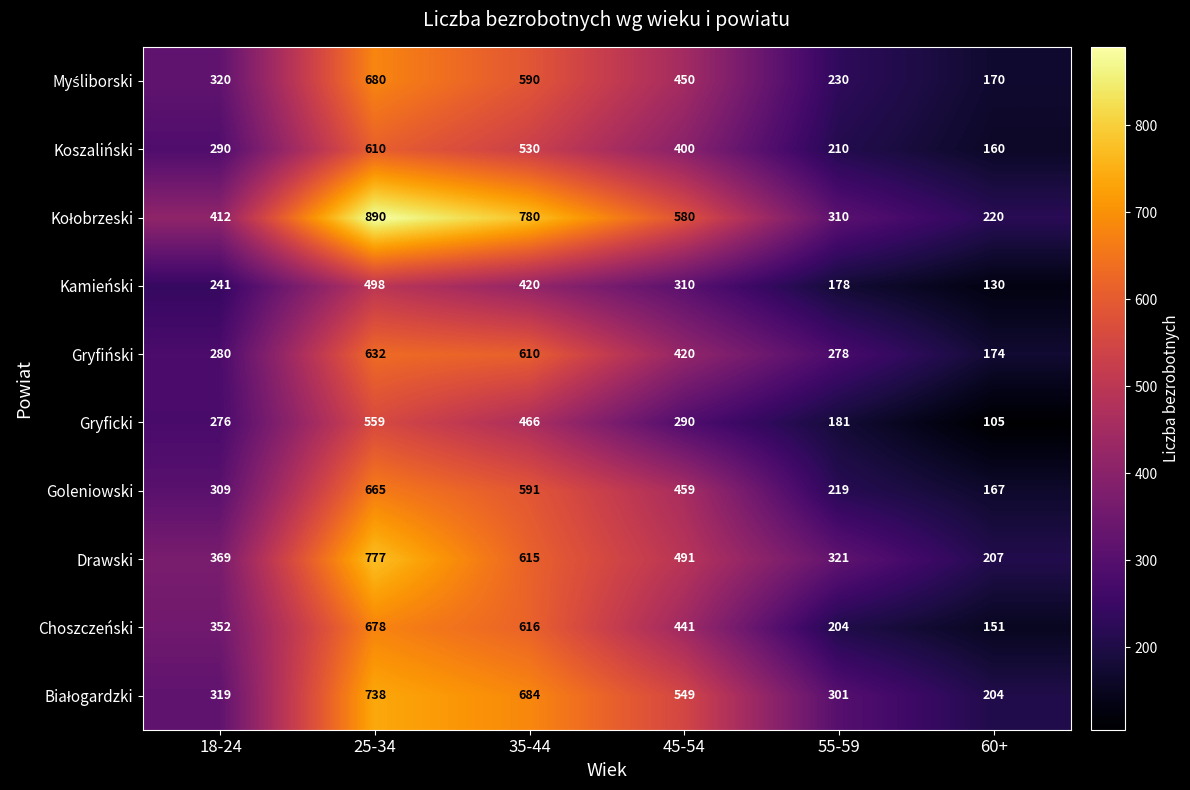

What is the lowest value of the Choszczeński series?

151